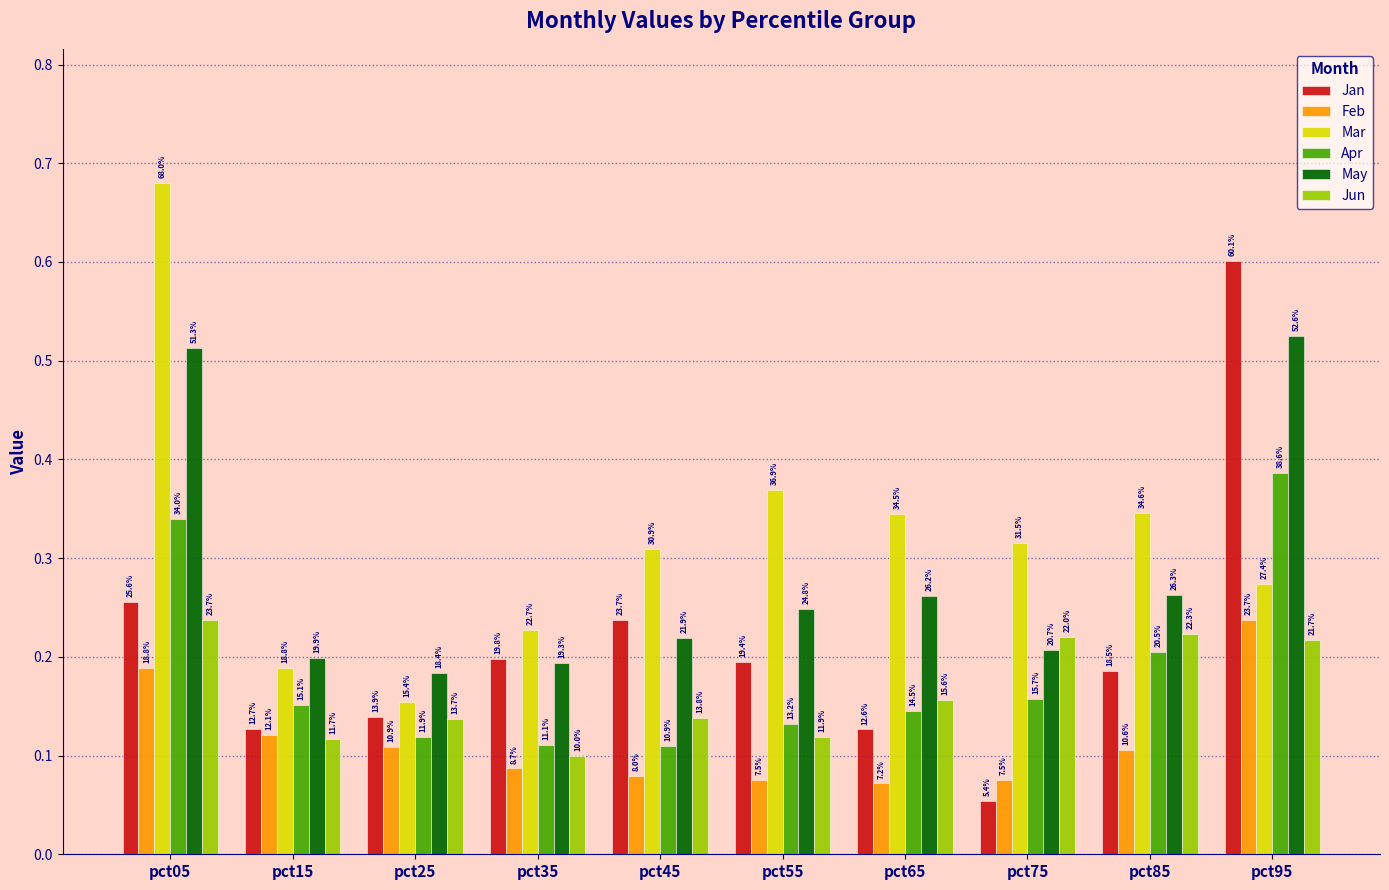

How many bars are there in total?

60